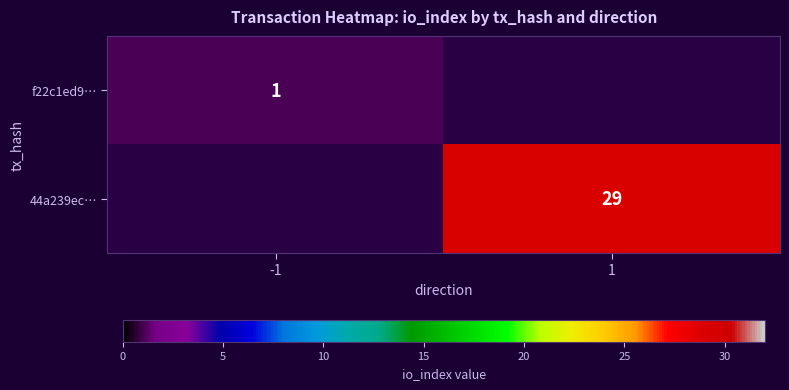

The value of 44a239ec… at 1 is 29. True or false?

True